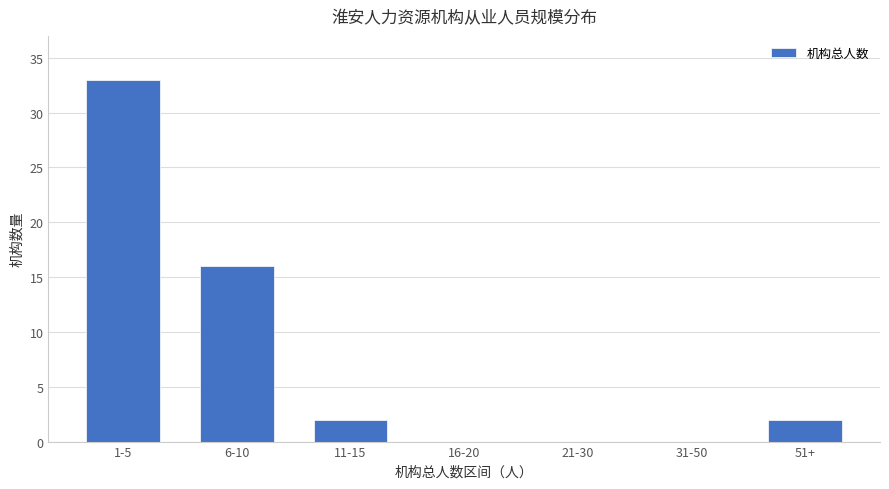

How many distinct data groups are displayed?

1